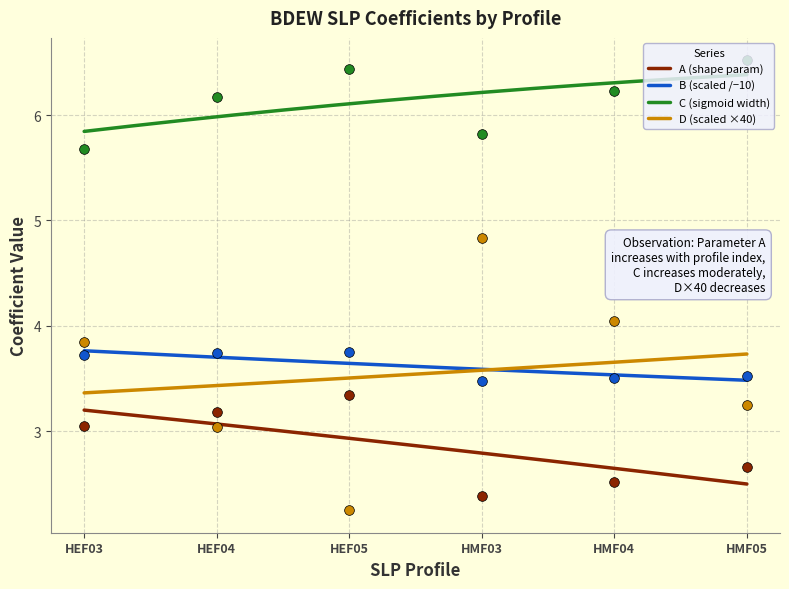

What is the approximate value of B_values at HMF04?

3.5